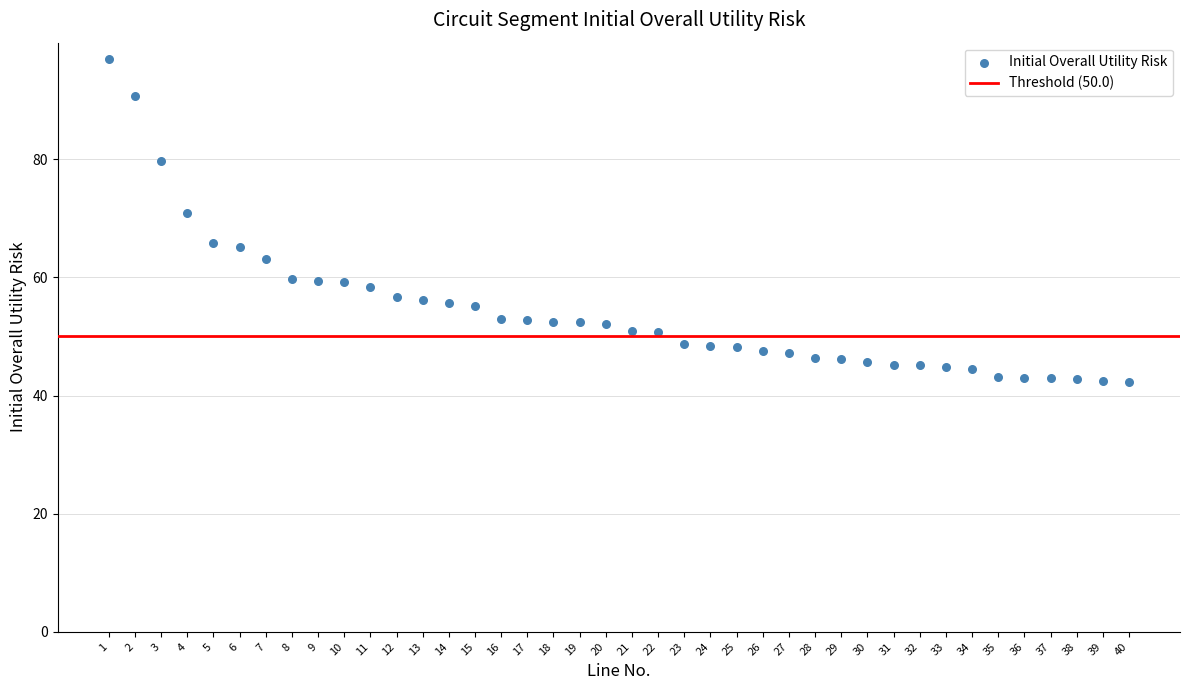

What Y value in the scatter plot is closest to 69?

70.8